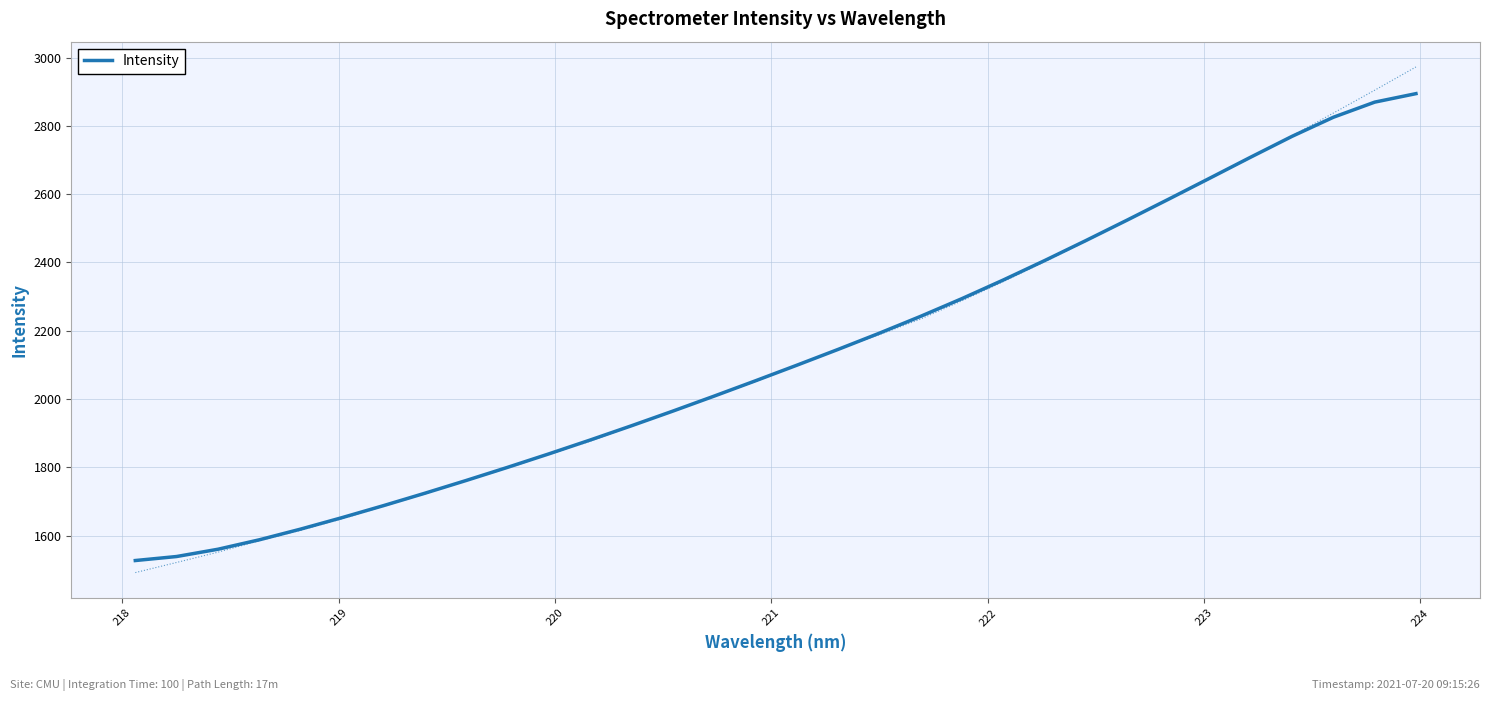

What is the minimum value for Intensity?

1527.6